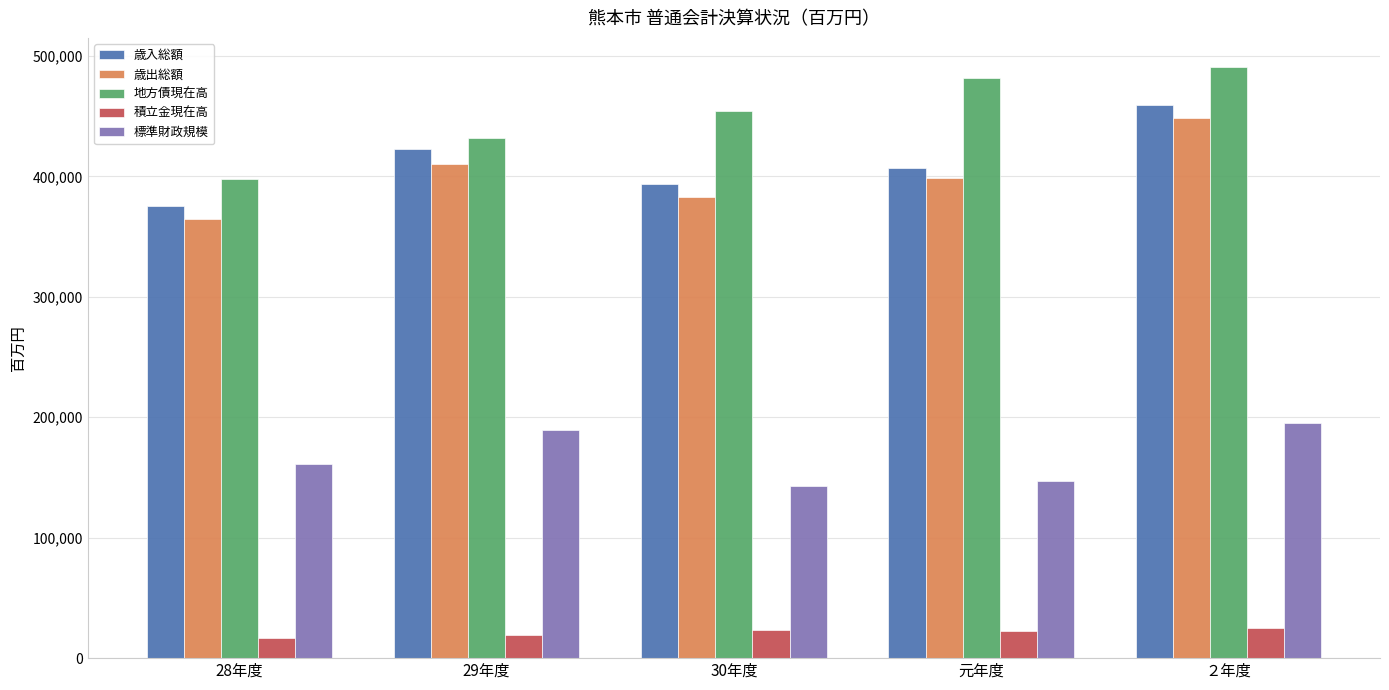

How many values in the 歳出総額 series are below 398501?

2